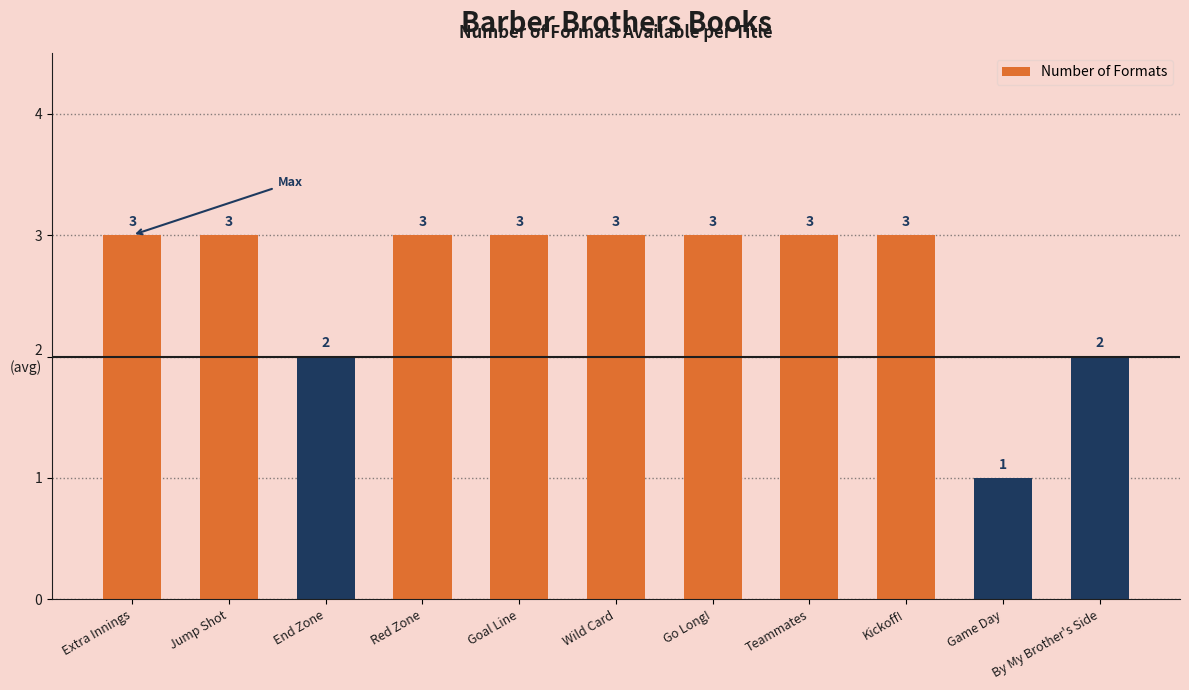

Does the chart contain any negative values?

No